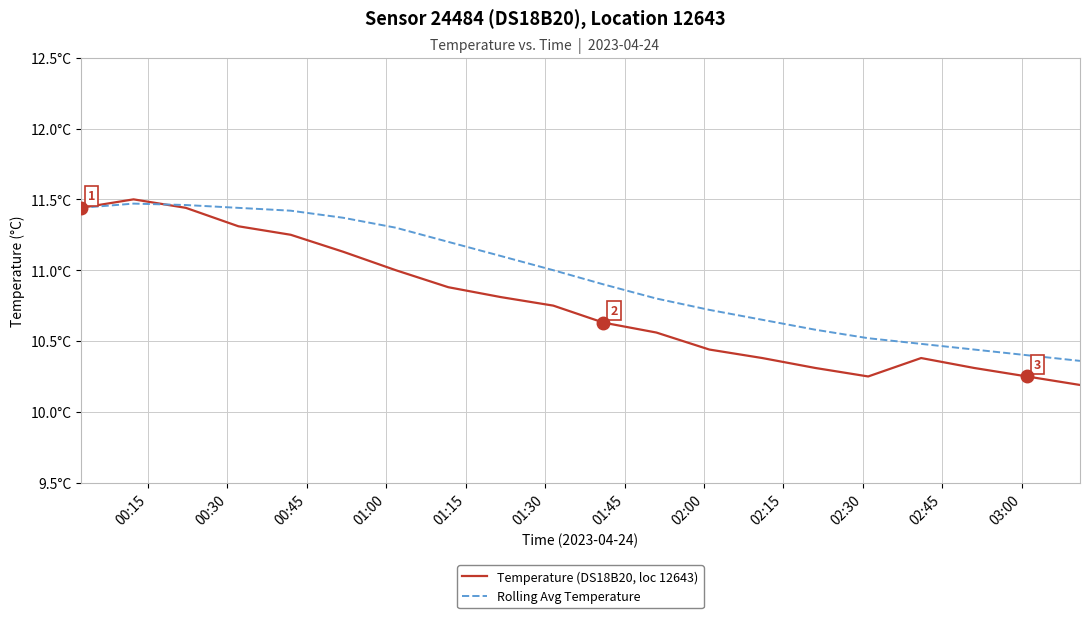

What are all the series names shown in the legend?

Temperature (DS18B20, loc 12643), Rolling Avg Temperature